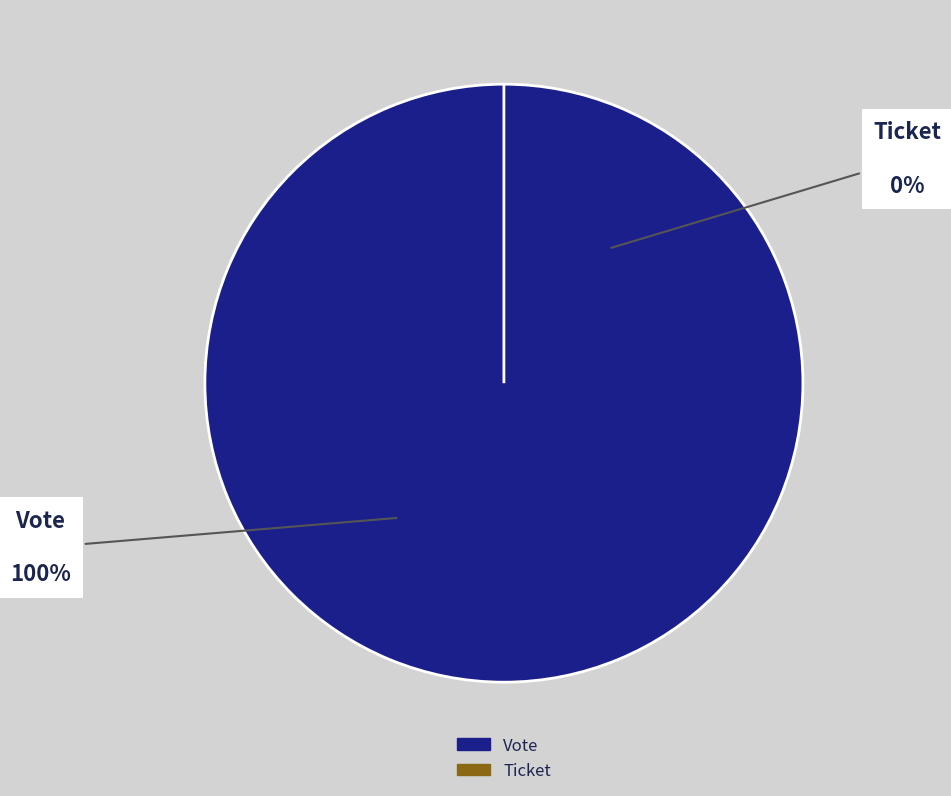

The Ticket slice represents 12% of the pie. True or false?

False